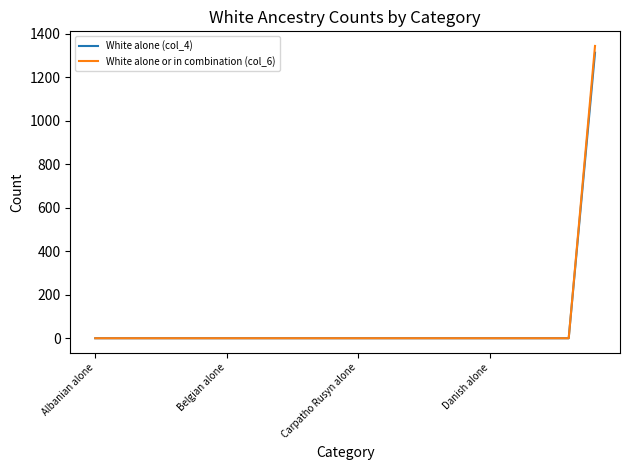

What is the greatest value displayed?

1344